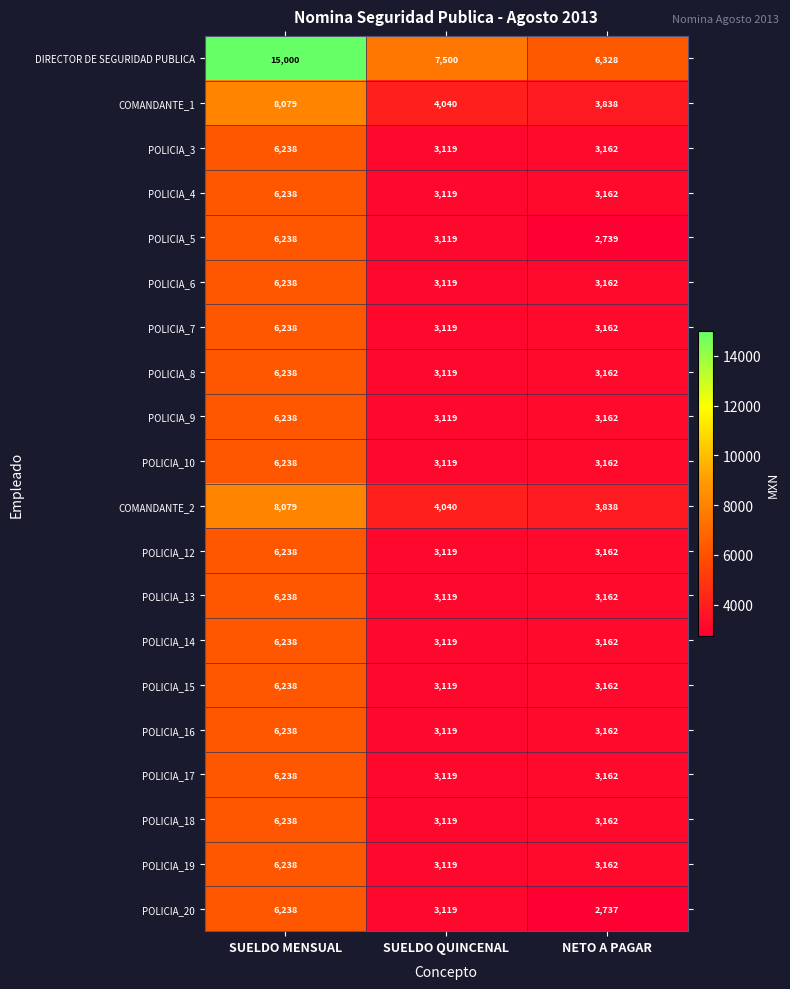

What is the difference between the maximum and minimum values in the POLICIA_4 series?

3119